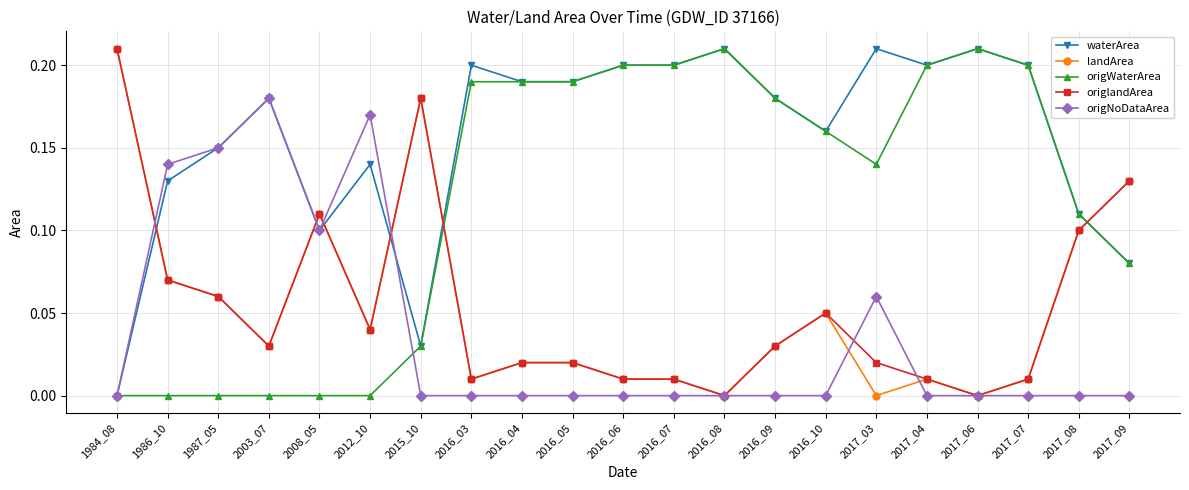

True or false: origlandArea has a value of 0.0 at 2016_09.

True